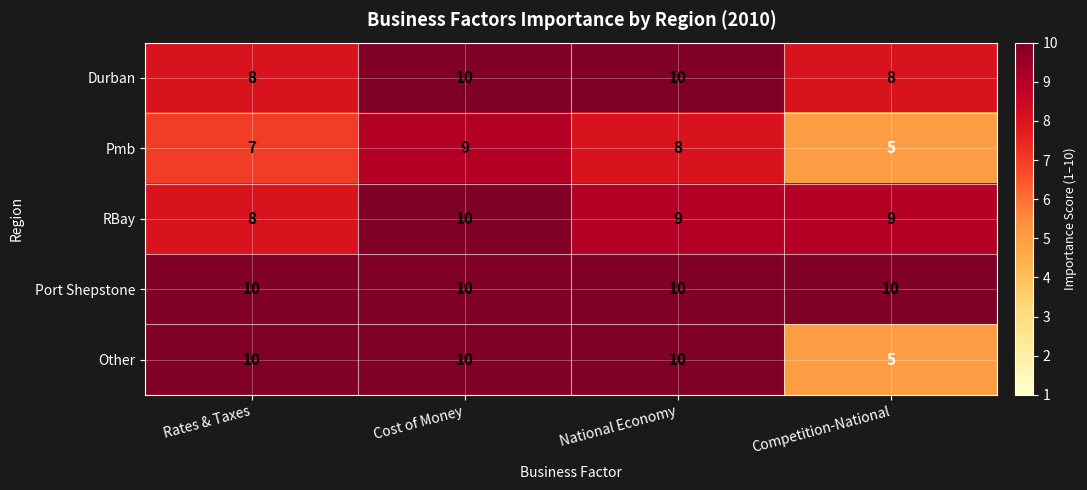

At how many categories does at least one series exceed 9?

4